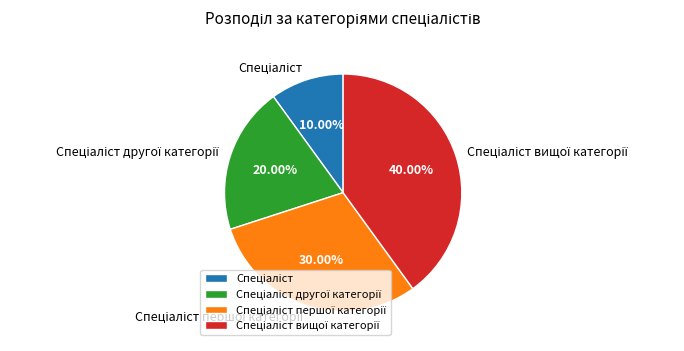

Is there any slice that represents more than half of the pie?

No